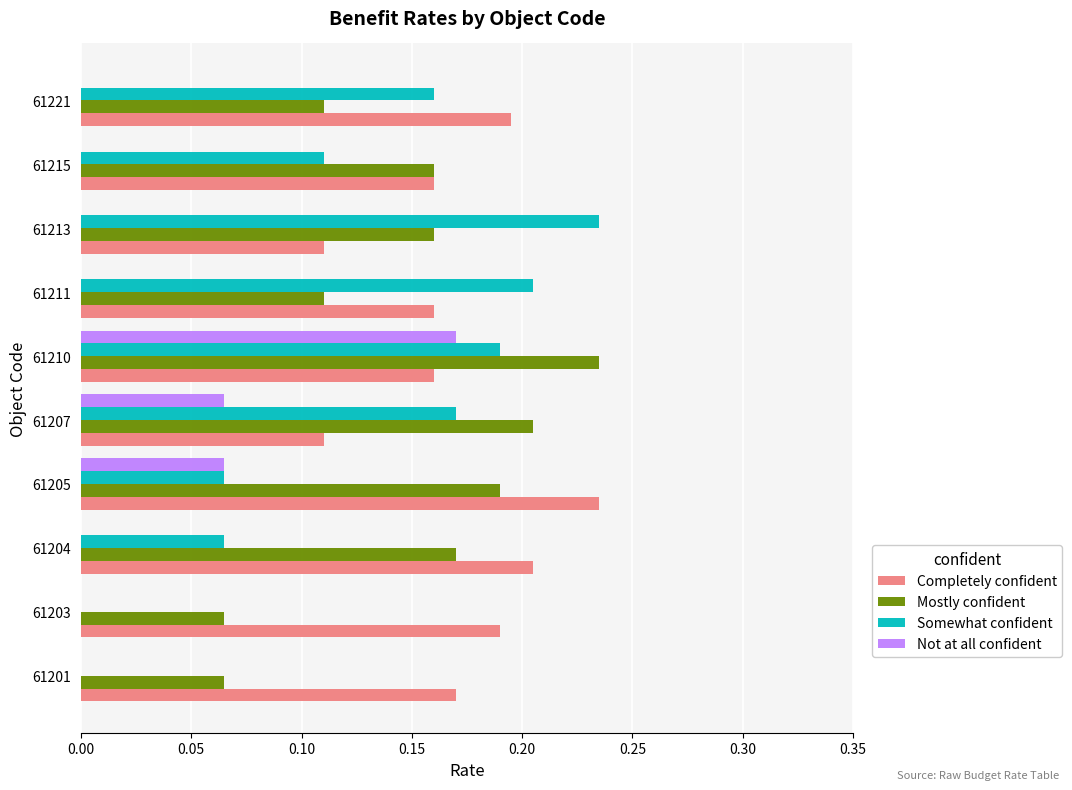

True or false: Not at all confident has a value of -0.1 at 61201.

False